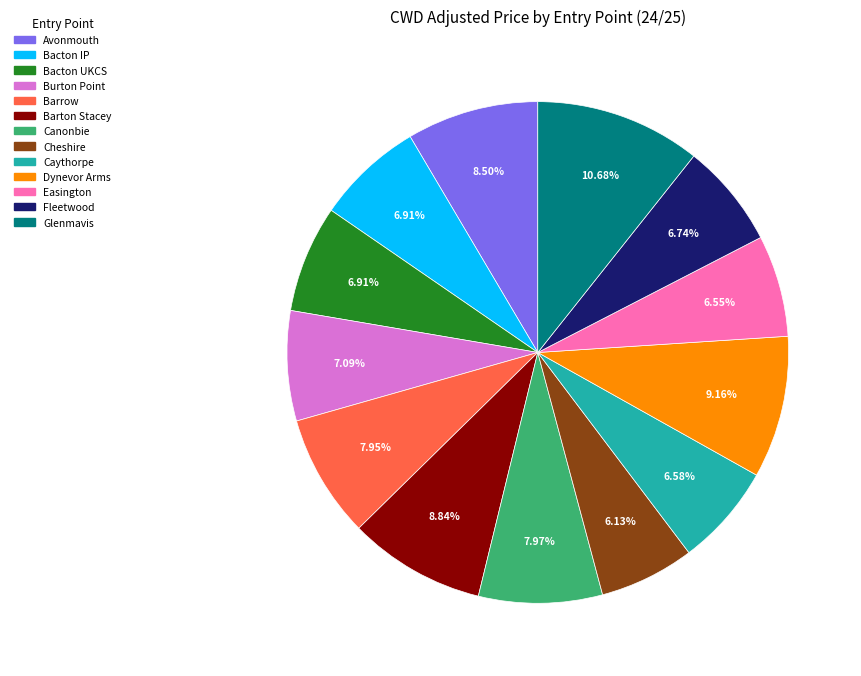

What portion of the pie excludes Bacton UKCS?

93.1%